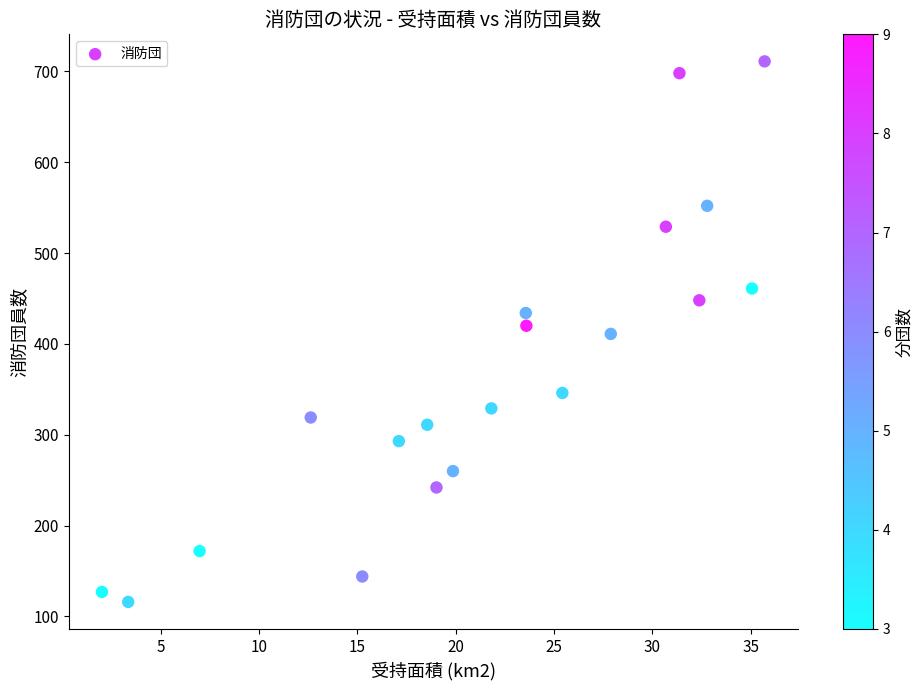

What is the range of Y values (max minus min)?

595